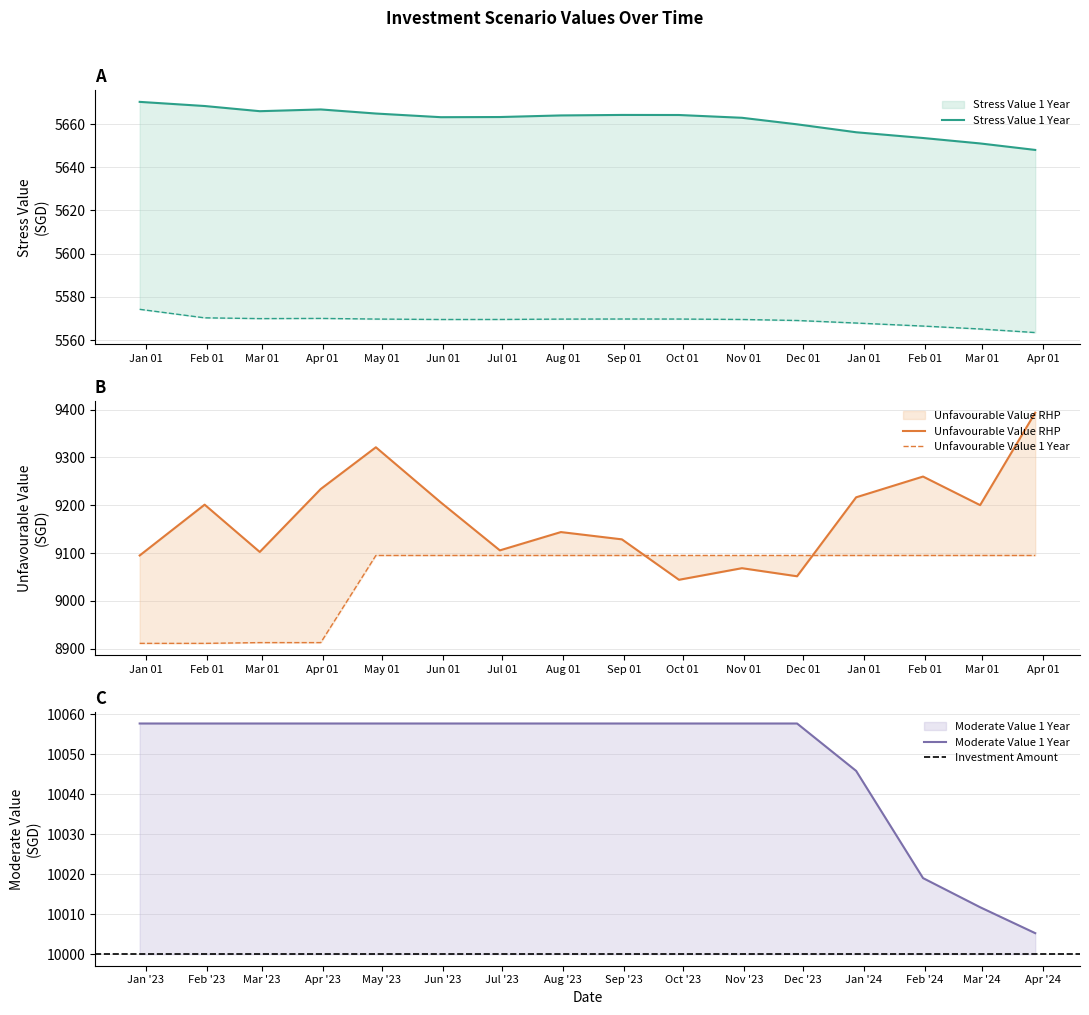

Where does the Unfavourable Value RHP series first go above 9200?

2023-01-31